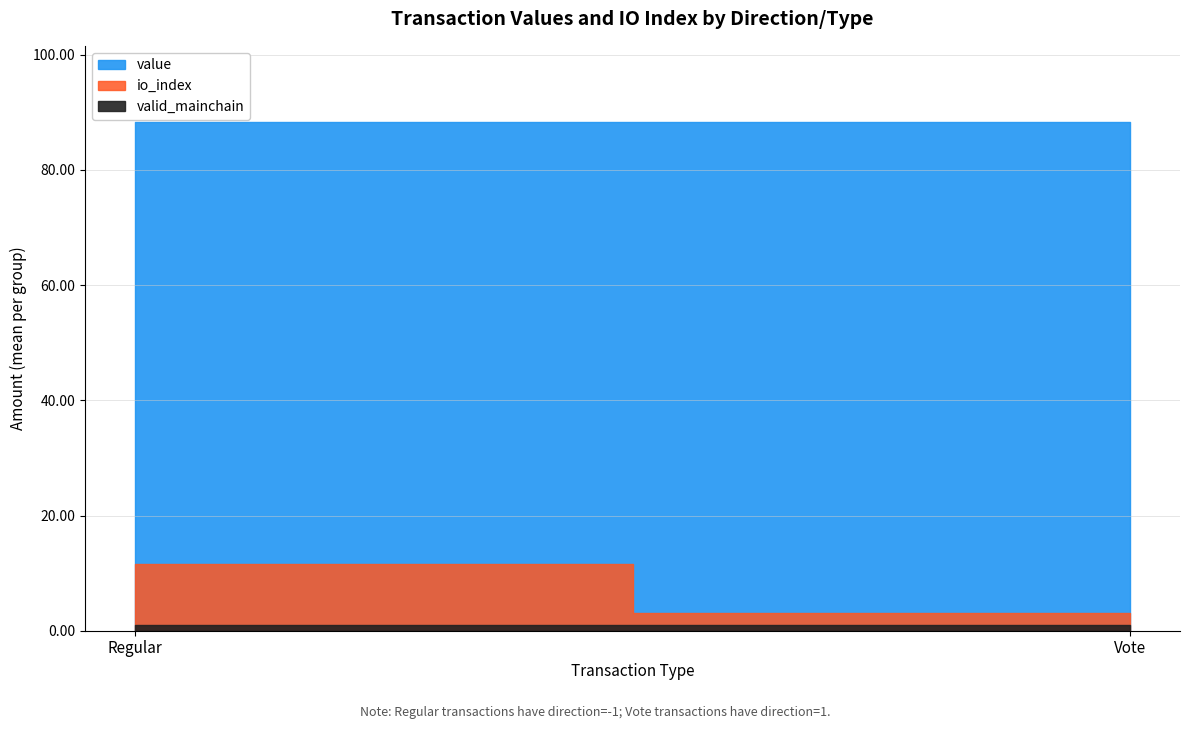

What is the label of the 1st point from the left?

-1 (Regular)